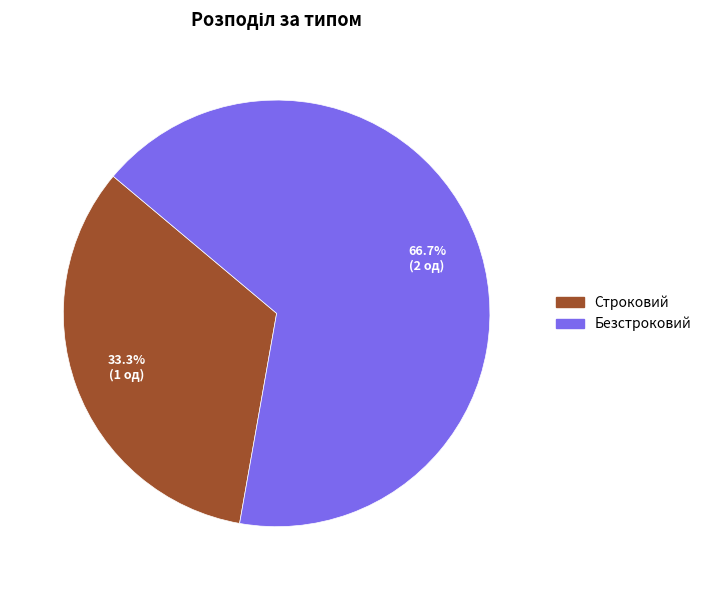

Count the number of slices in the pie.

2